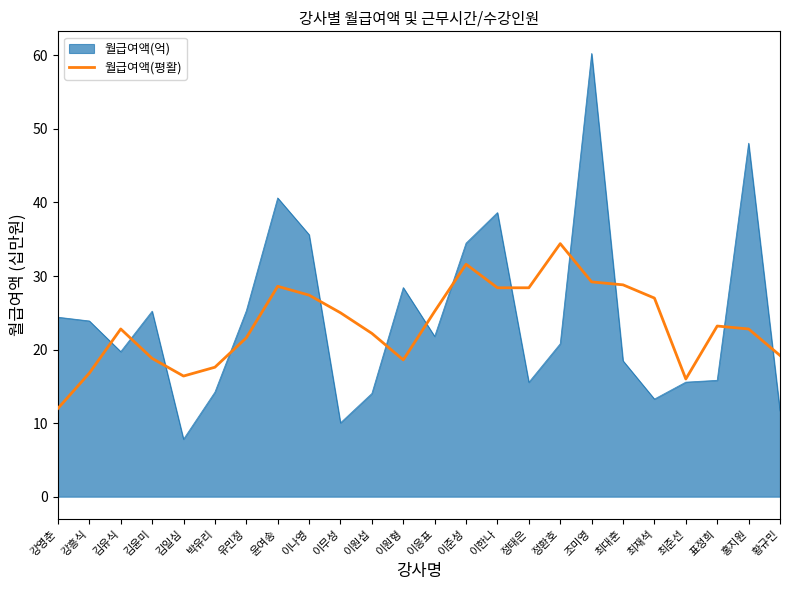

Which label corresponds to the largest value in the chart?

조미영